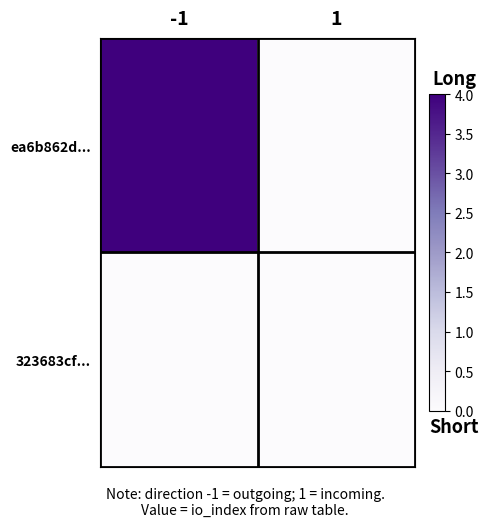

At how many categories does at least one series exceed 3?

1